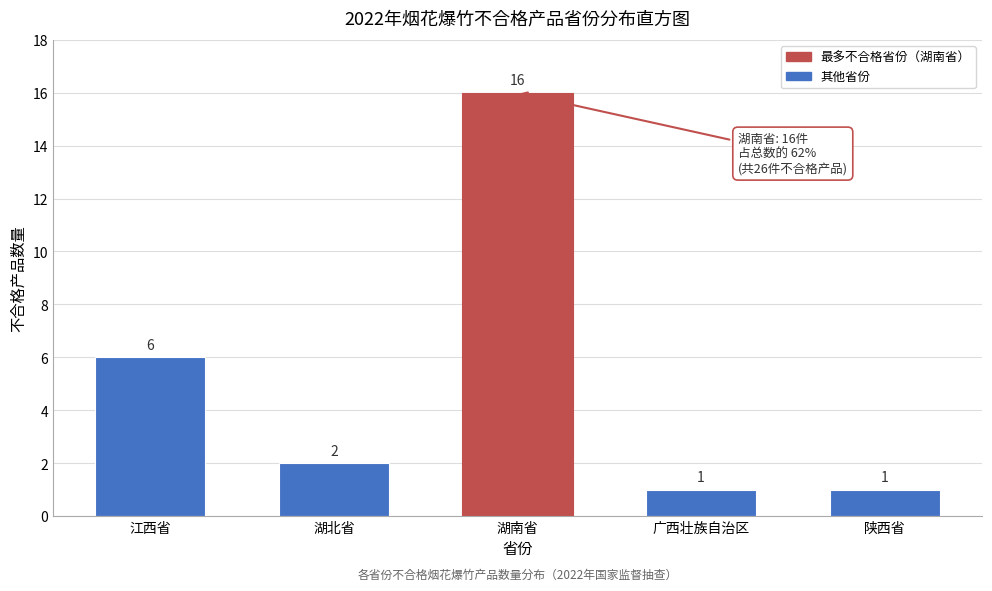

Reading left to right, extract all data points from this chart.

6	2	16	1	1